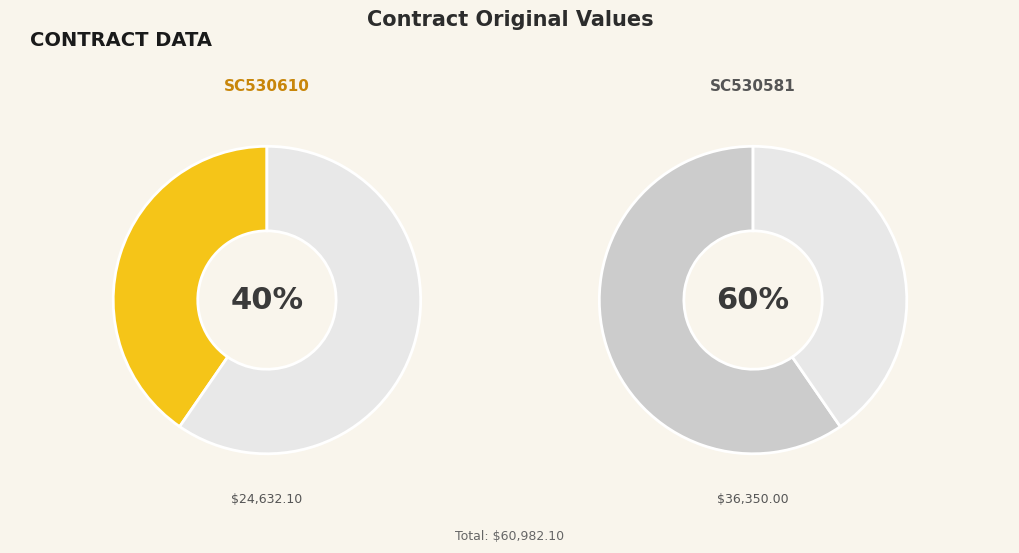

To the nearest percent, what is the difference between the SC530581 and SC530610 slice percentages?

19%